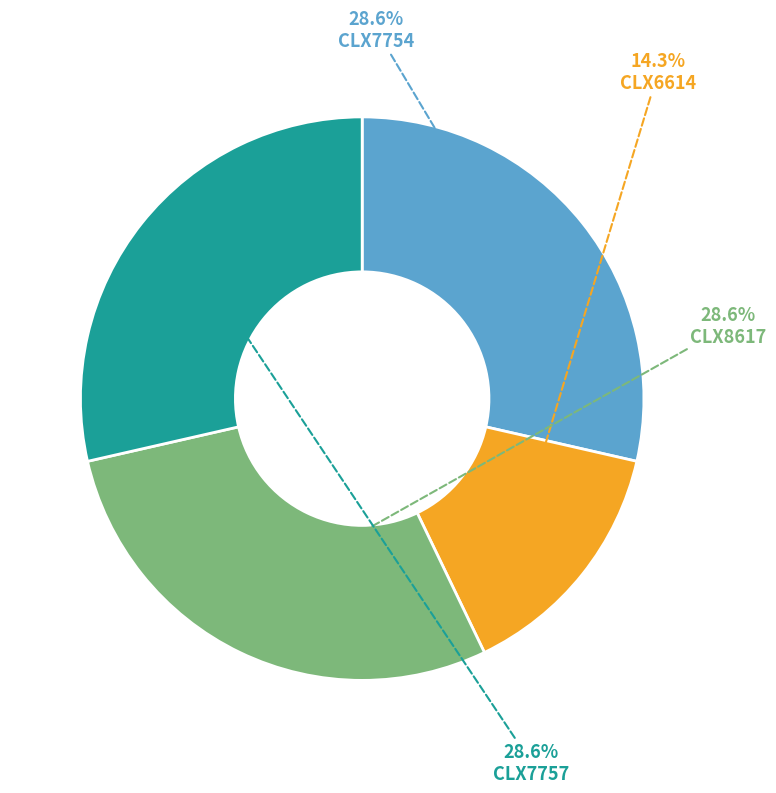

Does any single category account for the majority?

No